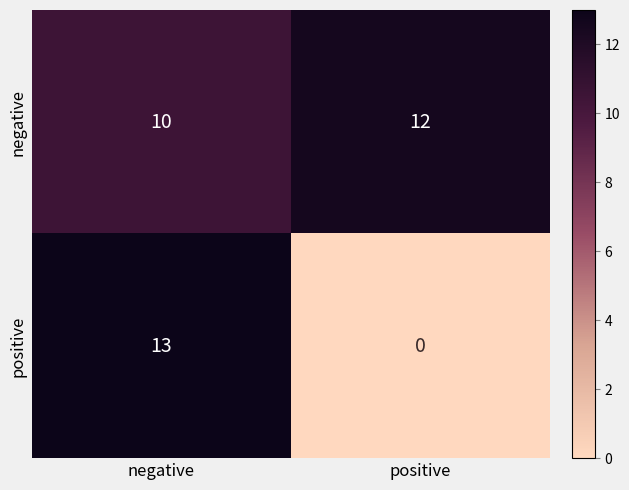

Which series has the largest range (max minus min)?

positive